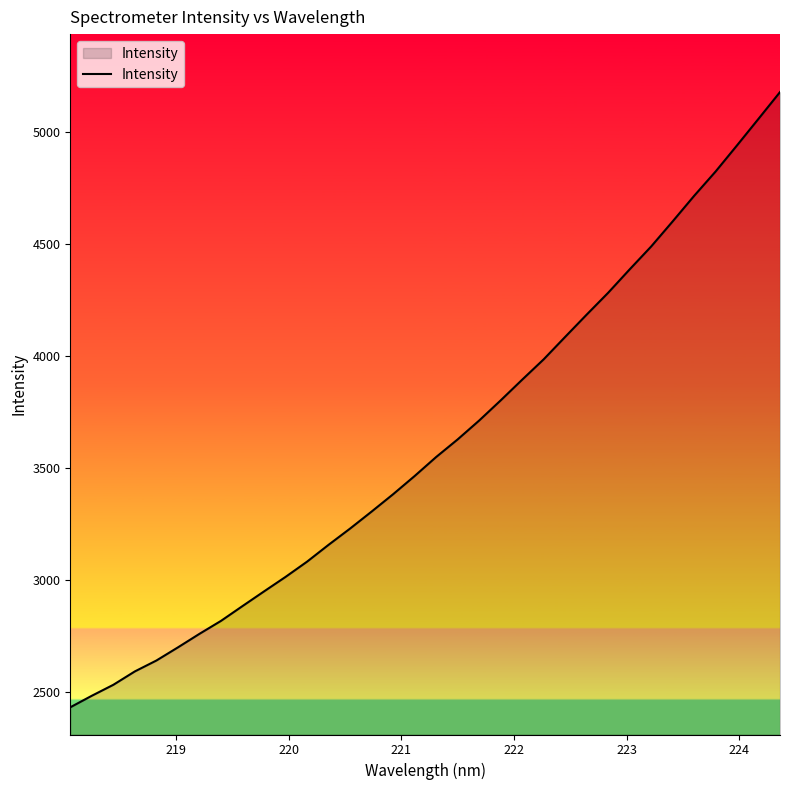

What is the smallest value displayed?

2431.6